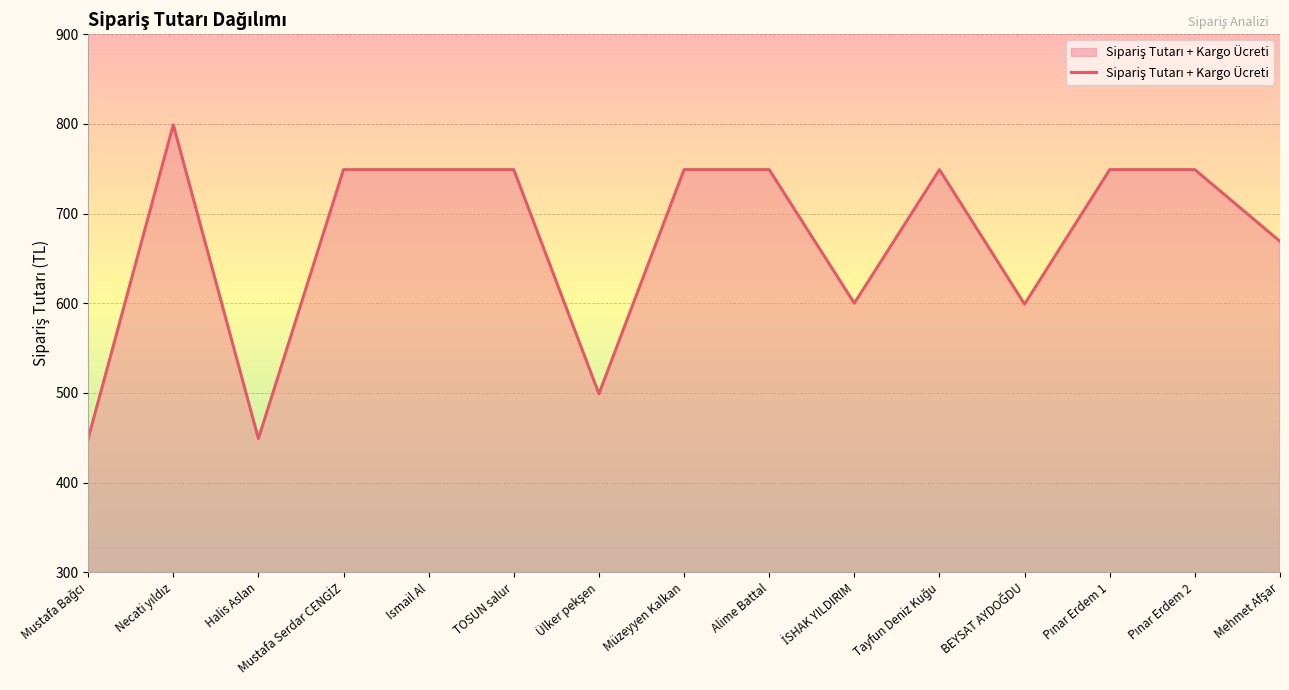

What is the maximum value shown in the chart?

799